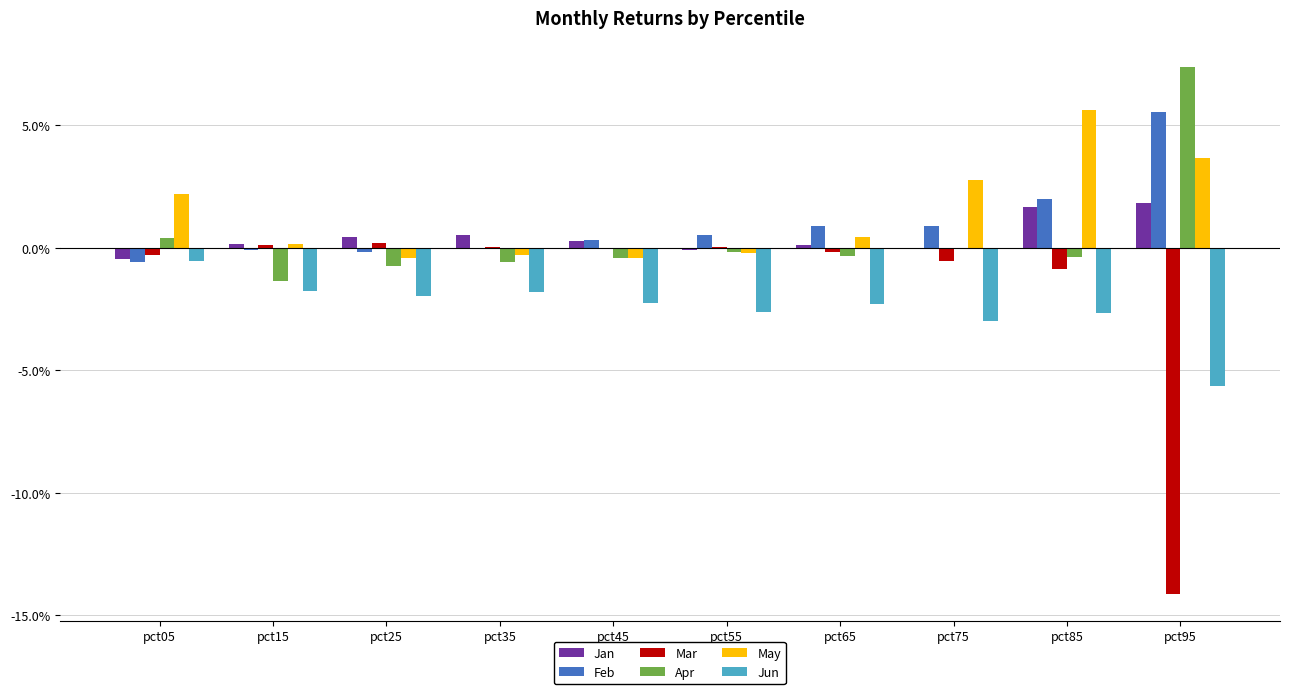

Does the chart contain stacked bars?

No